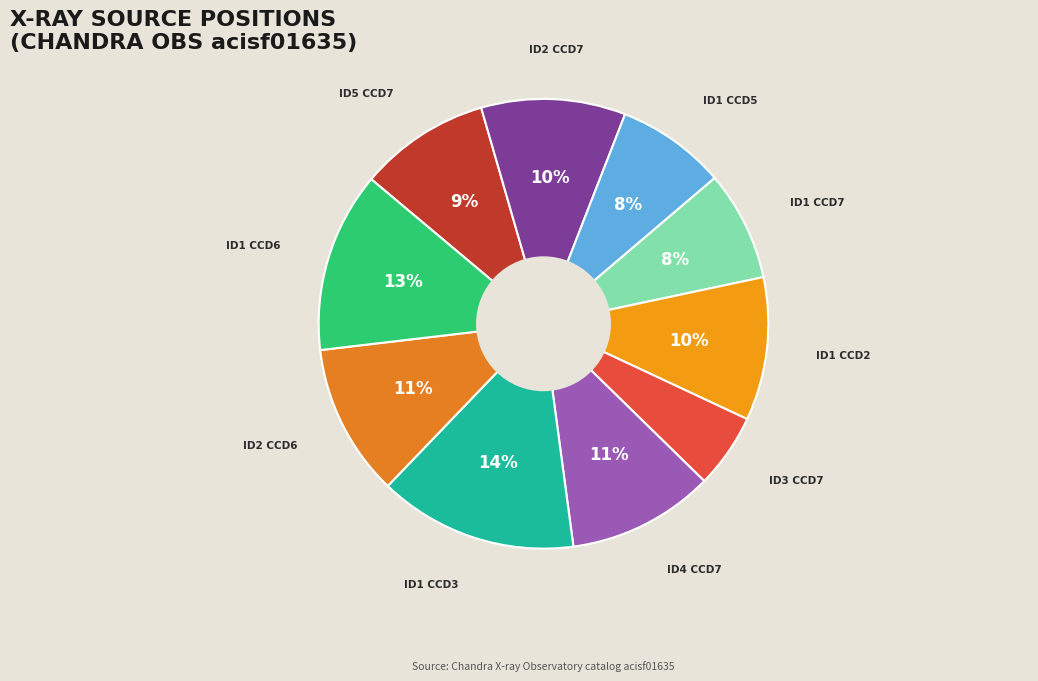

How many slices are in this pie chart?

10